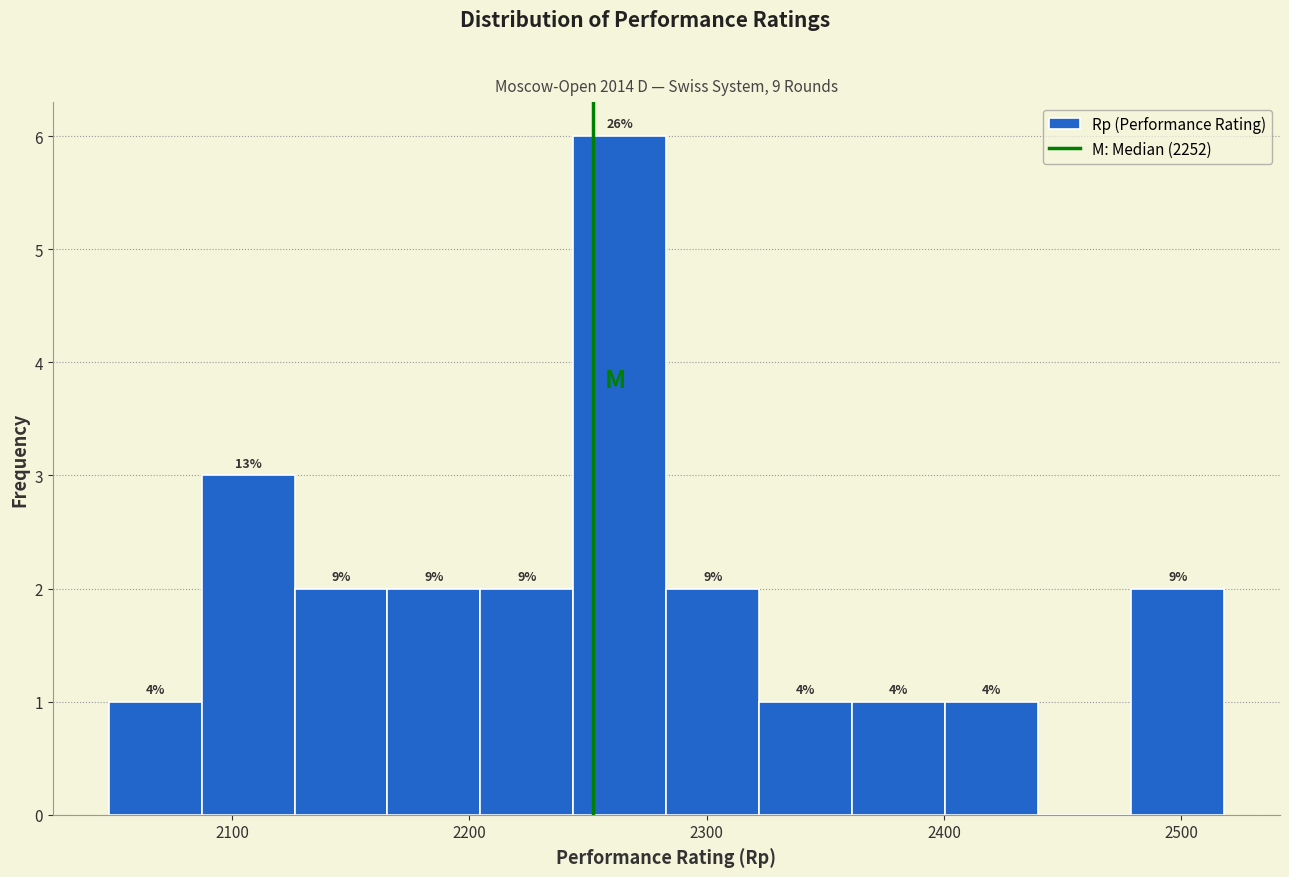

Around what value on the x-axis is the tallest bar? Give the approximate position of its centre, as read against the axis.

2260